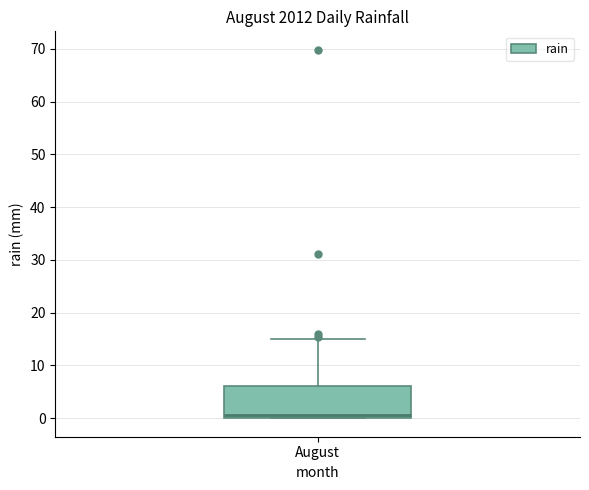

Read this box plot against the y-axis: the position of the median line, the range covered by the box, and the ends of both whiskers. The values are not printed on the chart, so give them approximately, as read against the axis.

median 1, box 0 to 6, whiskers 0 to 15